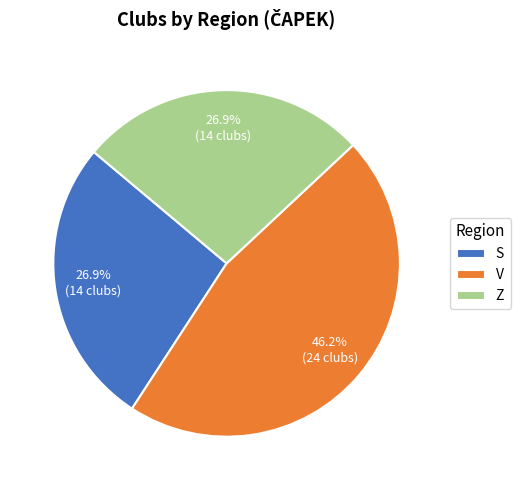

Combined, what portion of the pie is V and S?

73.1%